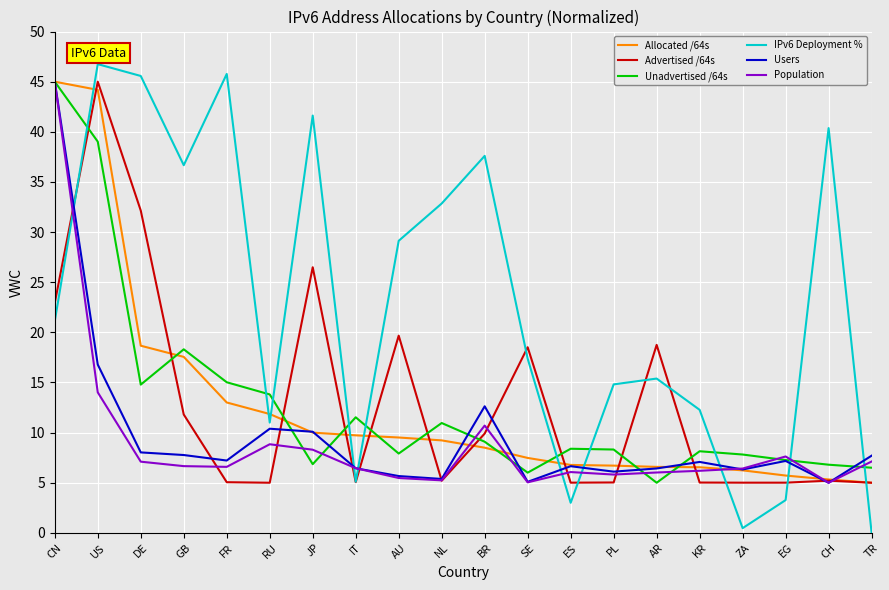

At DE, list the series in order from smallest to largest.

Population, Users, Unadvertised /64s, Allocated /64s, Advertised /64s, IPv6 Deployment %